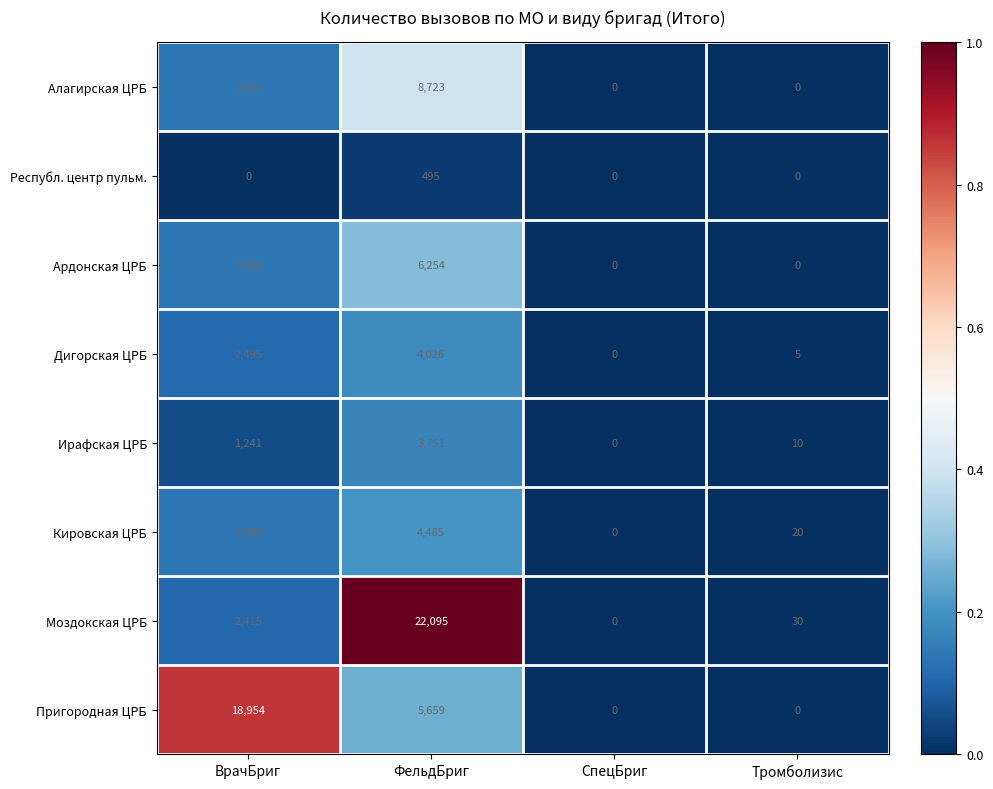

What is the sum of the Кировская ЦРБ values at ВрачБриг and ФельдБриг?

7465